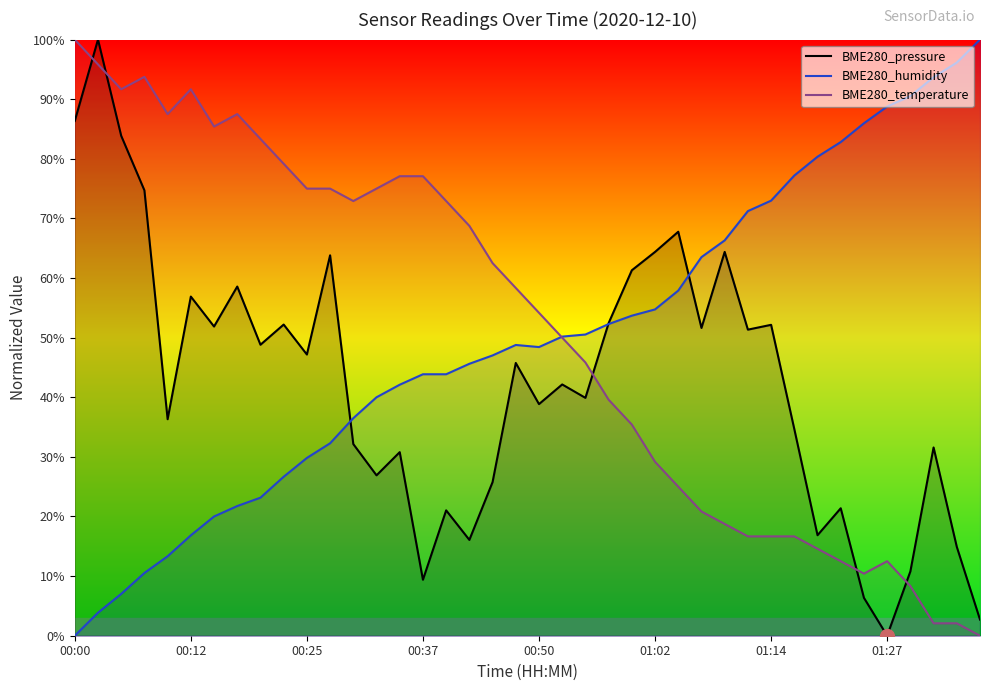

How many data points in BME280_humidity are less than 48?

19